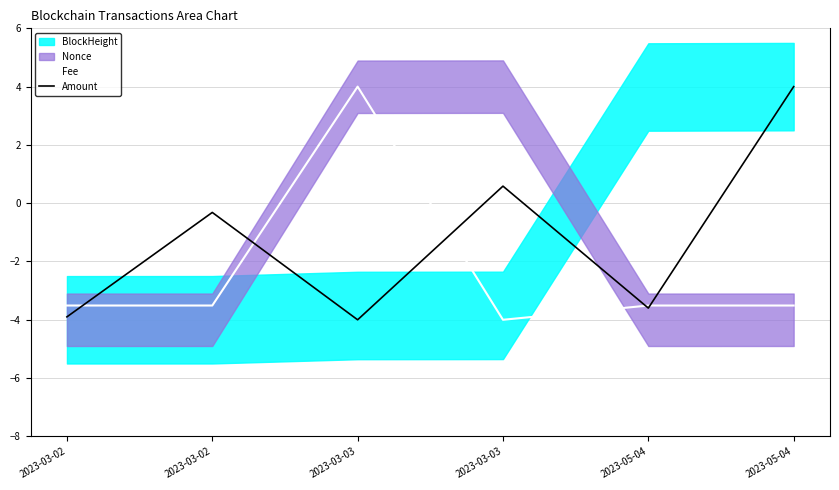

How many lines are shown in the chart?

2